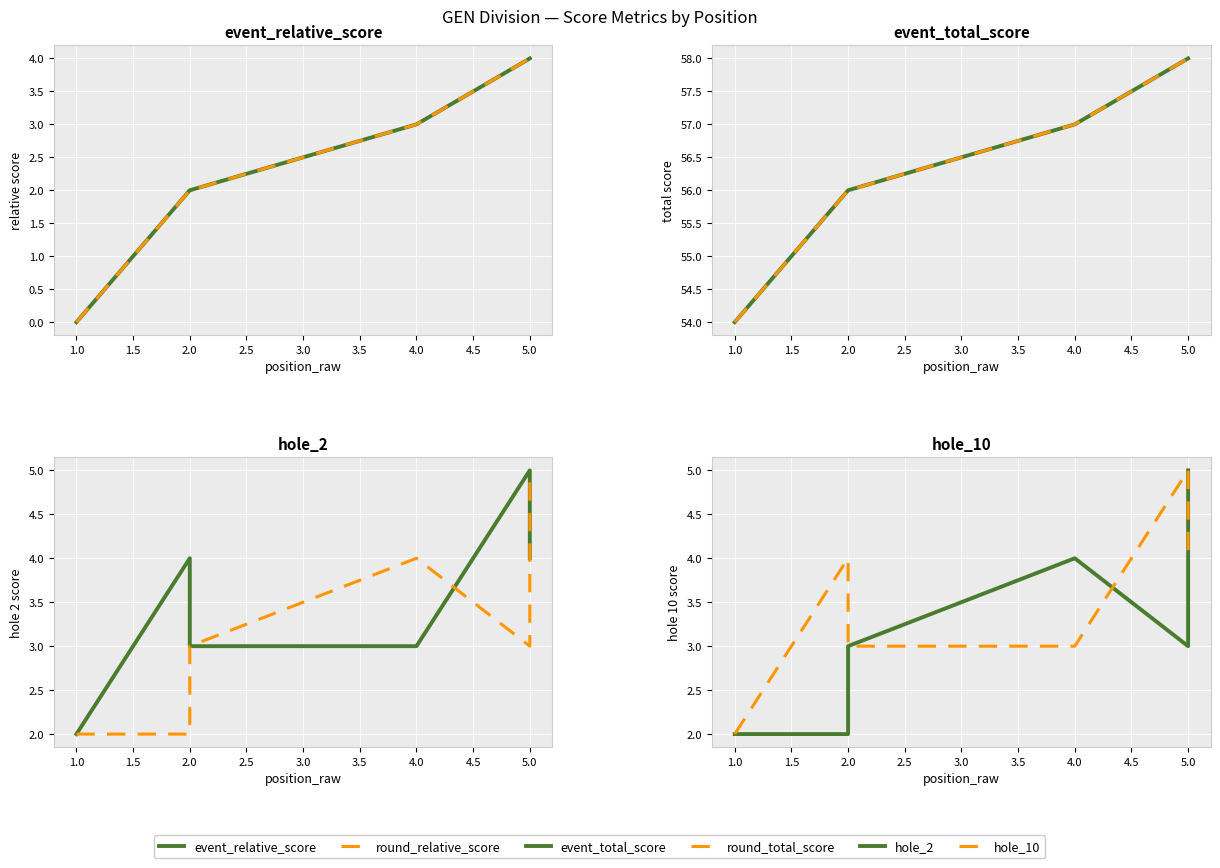

How many event_relative_score values are between 2 and 4?

5